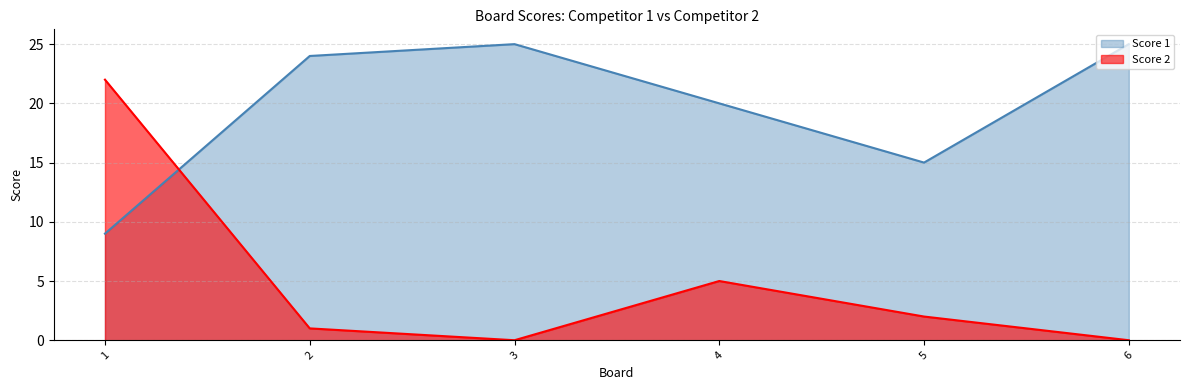

What is the sum of the Score 1 values at 4 and 6?

45